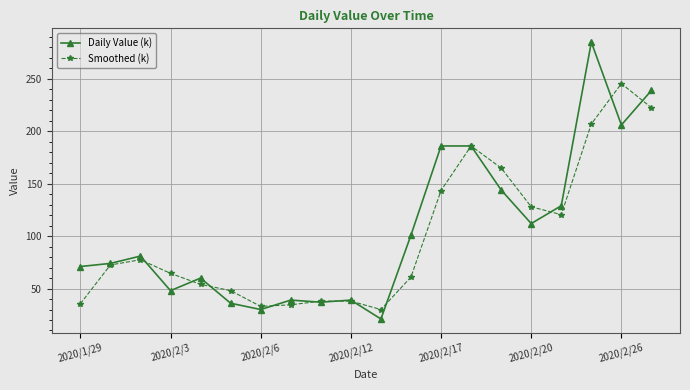

True or false: Daily Value (k) has more than 2 interior local peaks.

True